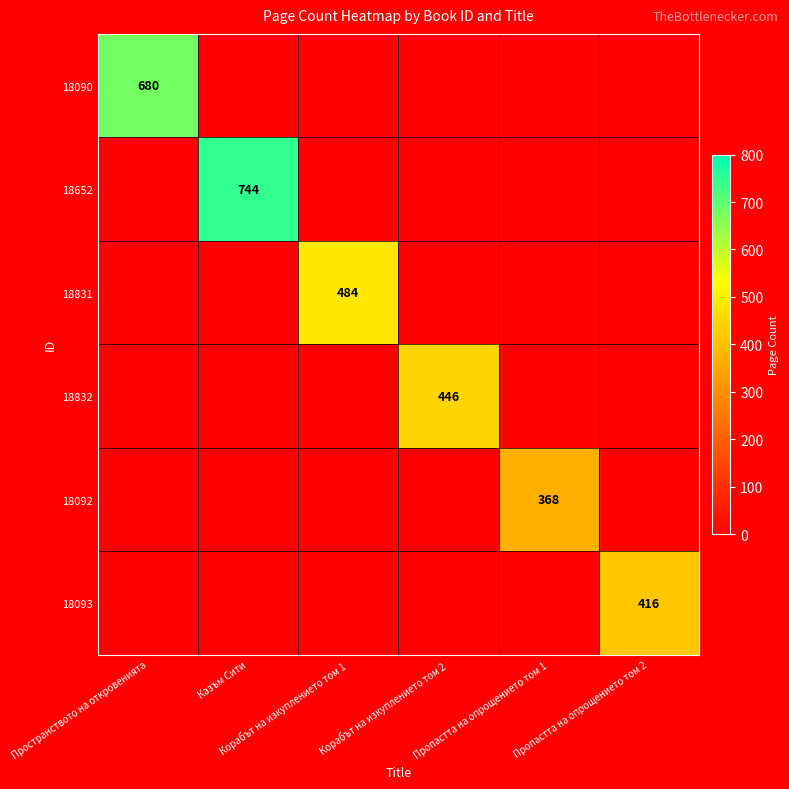

Which series has the largest total across all categories?

18652